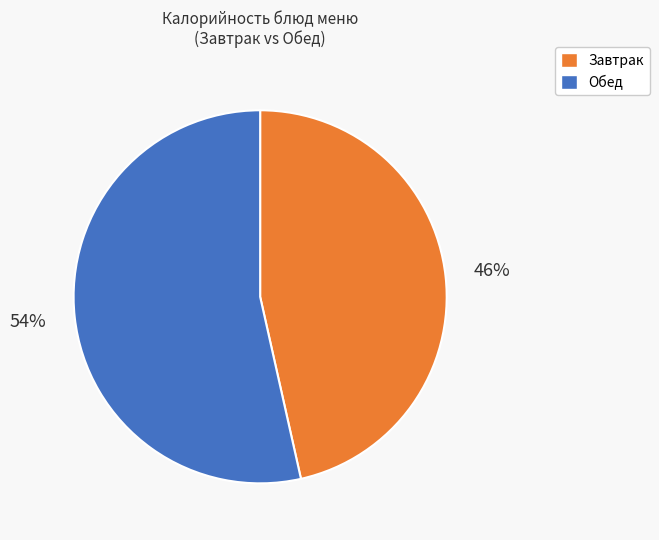

Between Обед and Завтрак, which is larger?

Обед